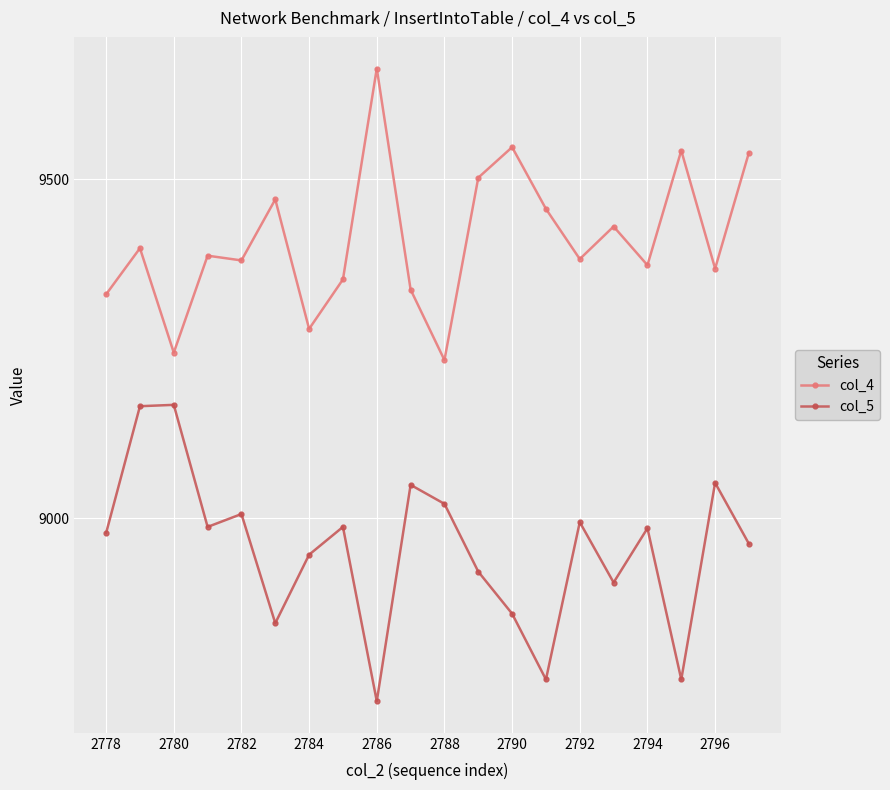

Rank the series by their maximum value, from highest to lowest.

col_4, col_5